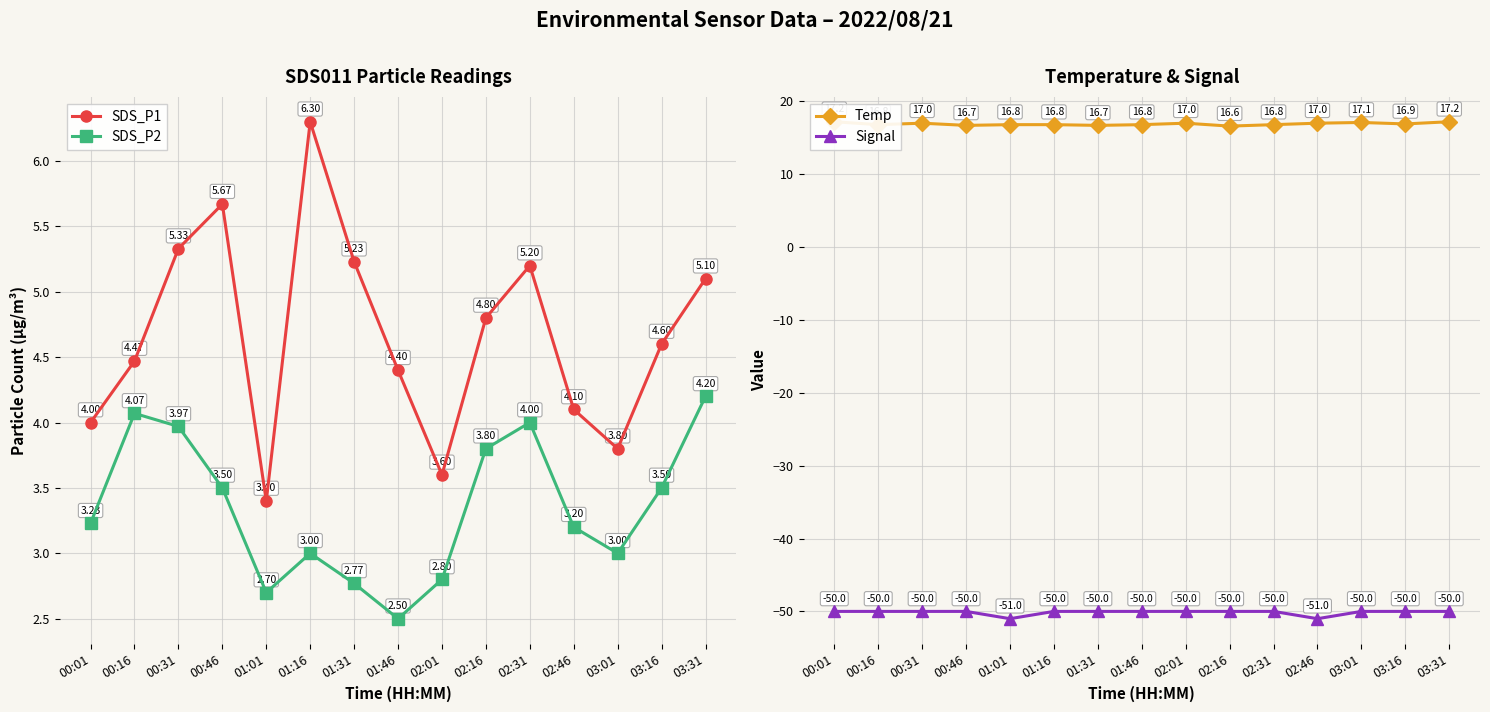

Which label corresponds to the largest value in the chart?

00:01